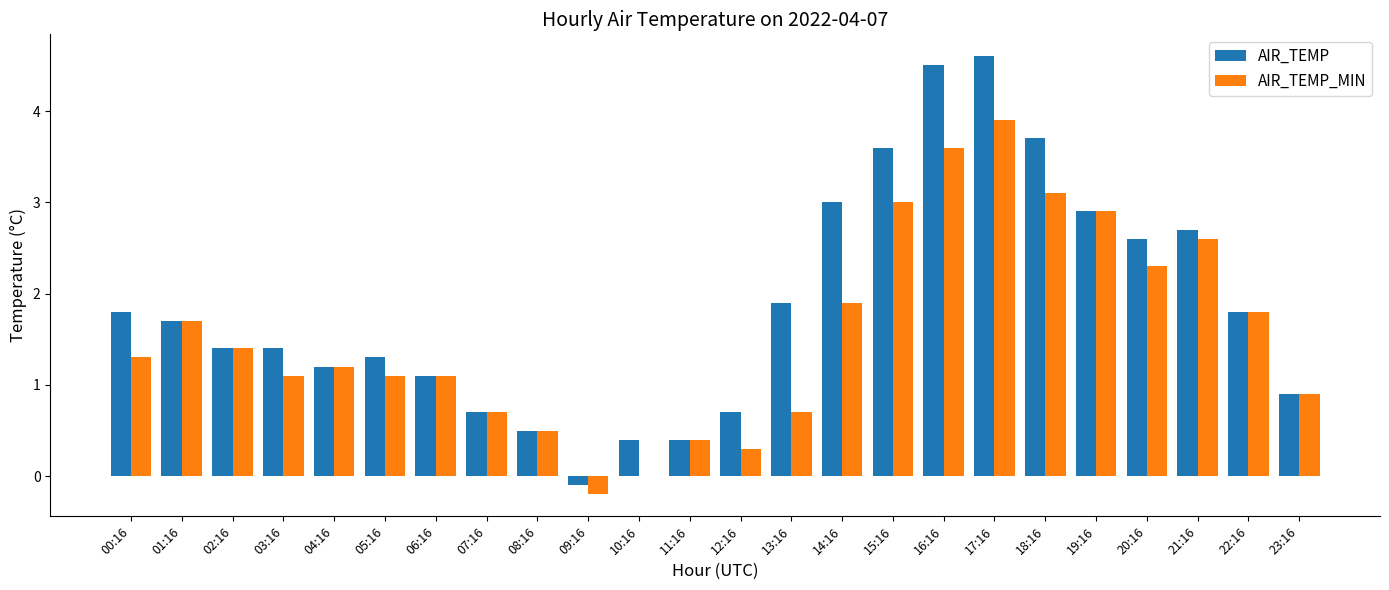

Reading left to right, extract all data points from this chart.

AIR_TEMP: 00:16=1.8	01:16=1.7	02:16=1.4	03:16=1.4	04:16=1.2	05:16=1.3	06:16=1.1	07:16=0.7	08:16=0.5	09:16=-0.1	10:16=0.4	11:16=0.4	12:16=0.7	13:16=1.9	14:16=3.0	15:16=3.6	16:16=4.5	17:16=4.6	18:16=3.7	19:16=2.9	20:16=2.6	21:16=2.7	22:16=1.8	23:16=0.9
AIR_TEMP_MIN: 00:16=1.3	01:16=1.7	02:16=1.4	03:16=1.1	04:16=1.2	05:16=1.1	06:16=1.1	07:16=0.7	08:16=0.5	09:16=-0.2	10:16=0.0	11:16=0.4	12:16=0.3	13:16=0.7	14:16=1.9	15:16=3.0	16:16=3.6	17:16=3.9	18:16=3.1	19:16=2.9	20:16=2.3	21:16=2.6	22:16=1.8	23:16=0.9